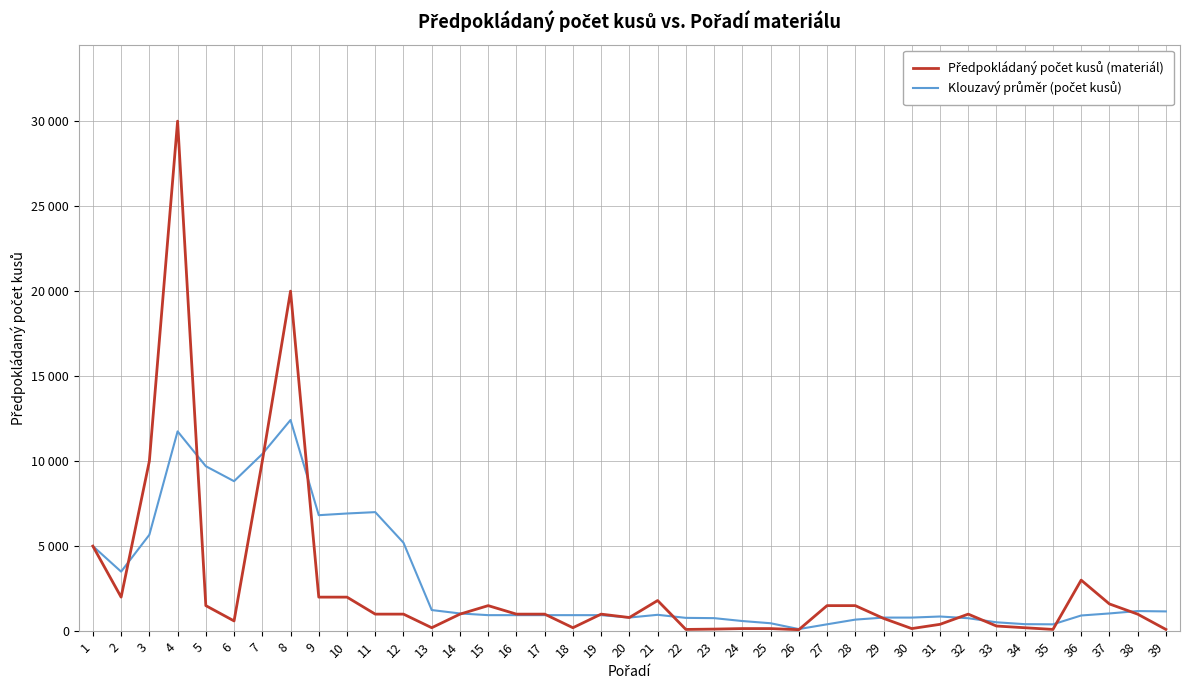

The Klouzavý průměr (počet kusů) series shows 693.6 at 38. True or false?

False